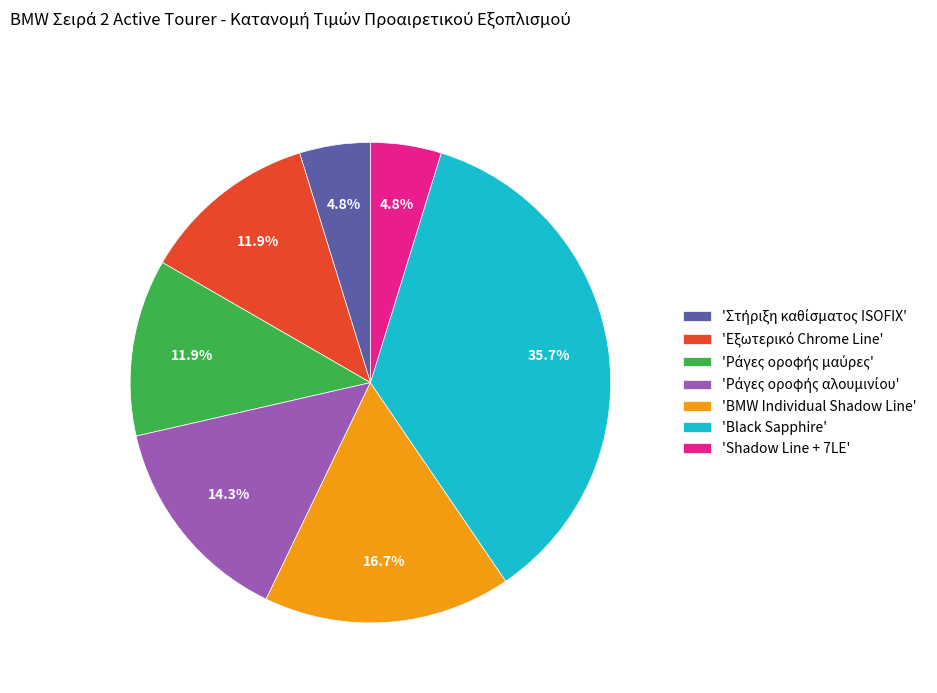

Is there any slice that represents more than half of the pie?

No